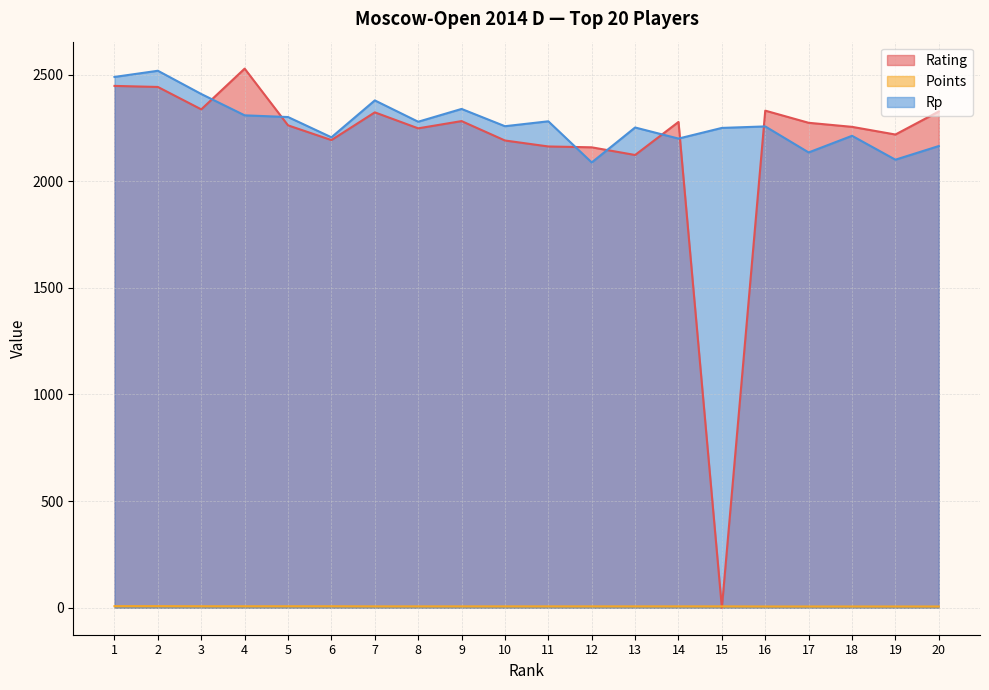

Is it true that Rating equals 2282.0 at 9?

True